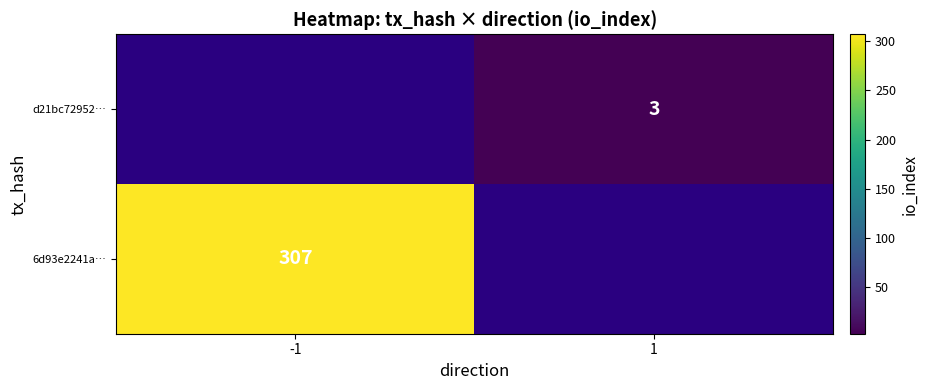

The 6d93e2241a… series shows 104 at -1. True or false?

False